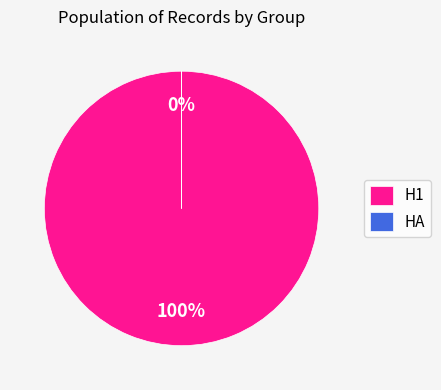

What percentage is the H1 slice, to the nearest percent?

100%